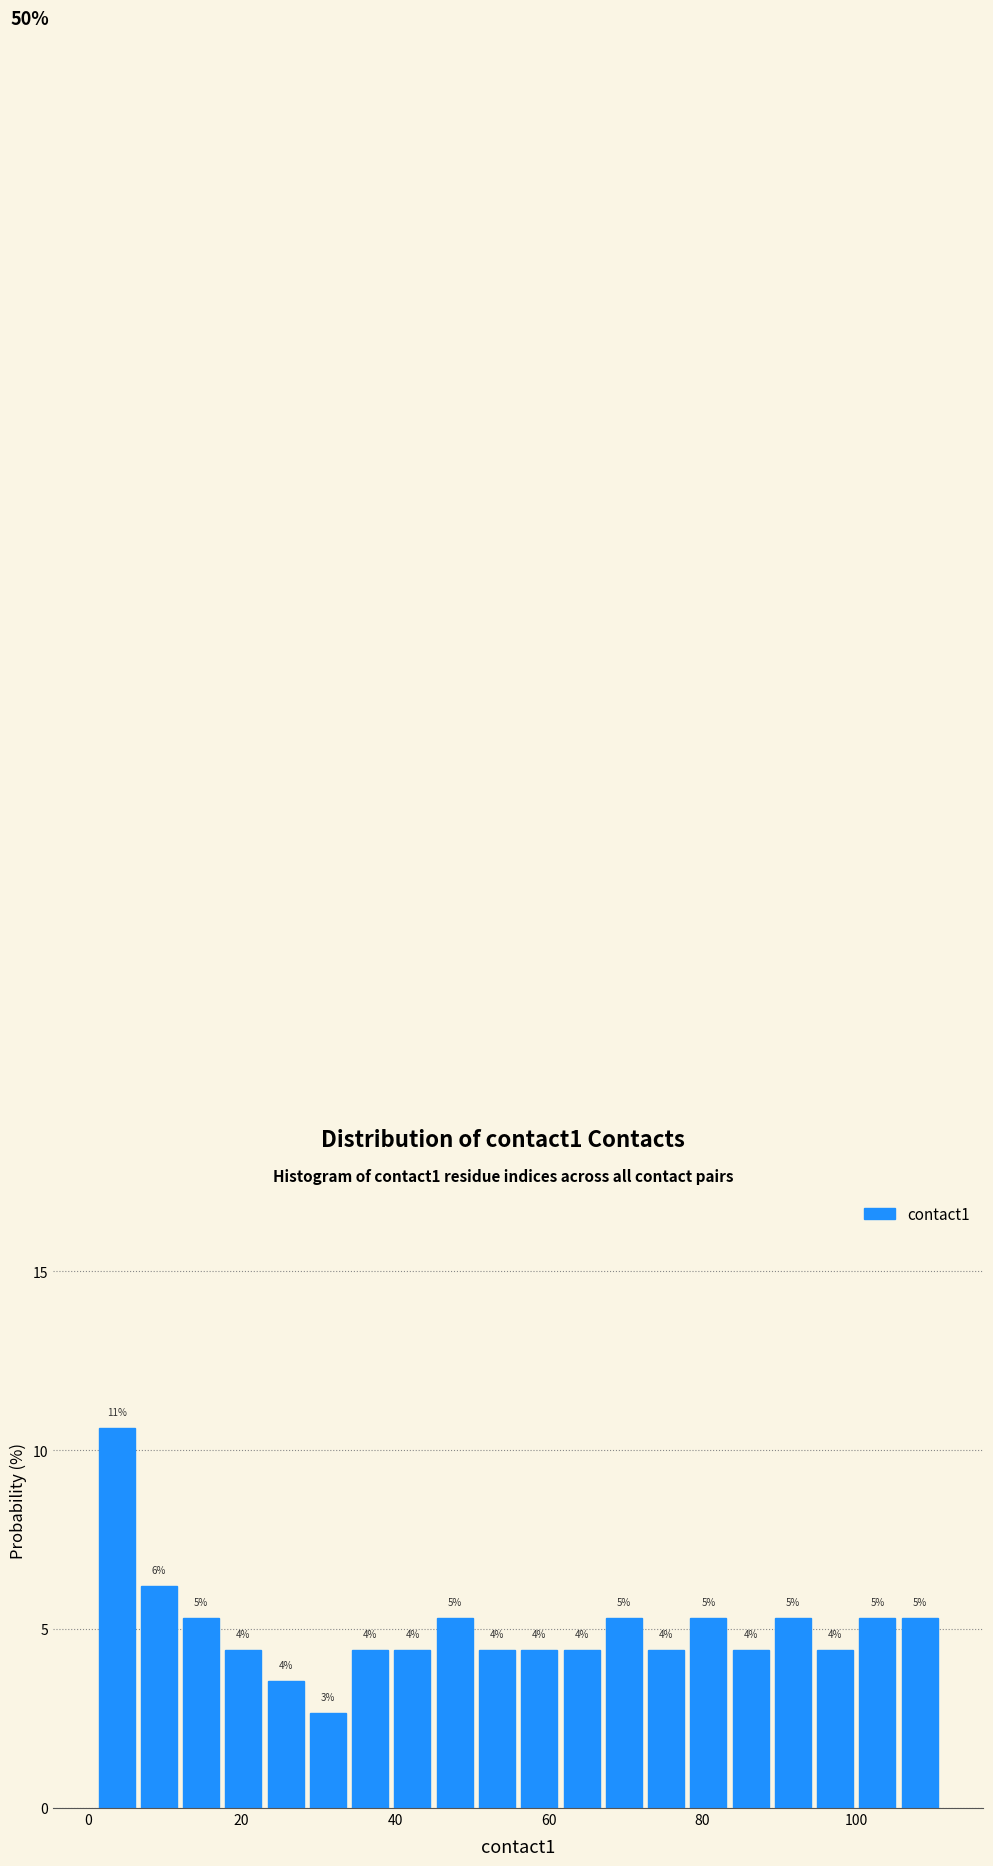

Read against the x-axis, roughly where is the centre of the tallest bar?

4